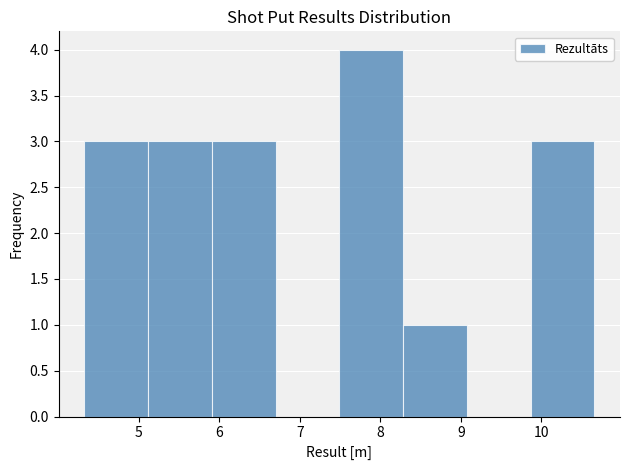

Over which range of the x-axis is the bar tallest?

7.5 to 8.3